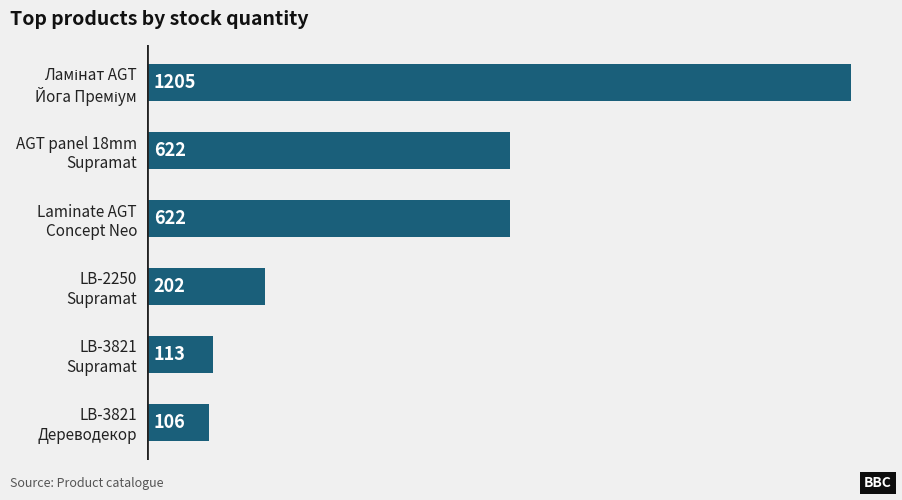

Count the number of categories in the chart.

6